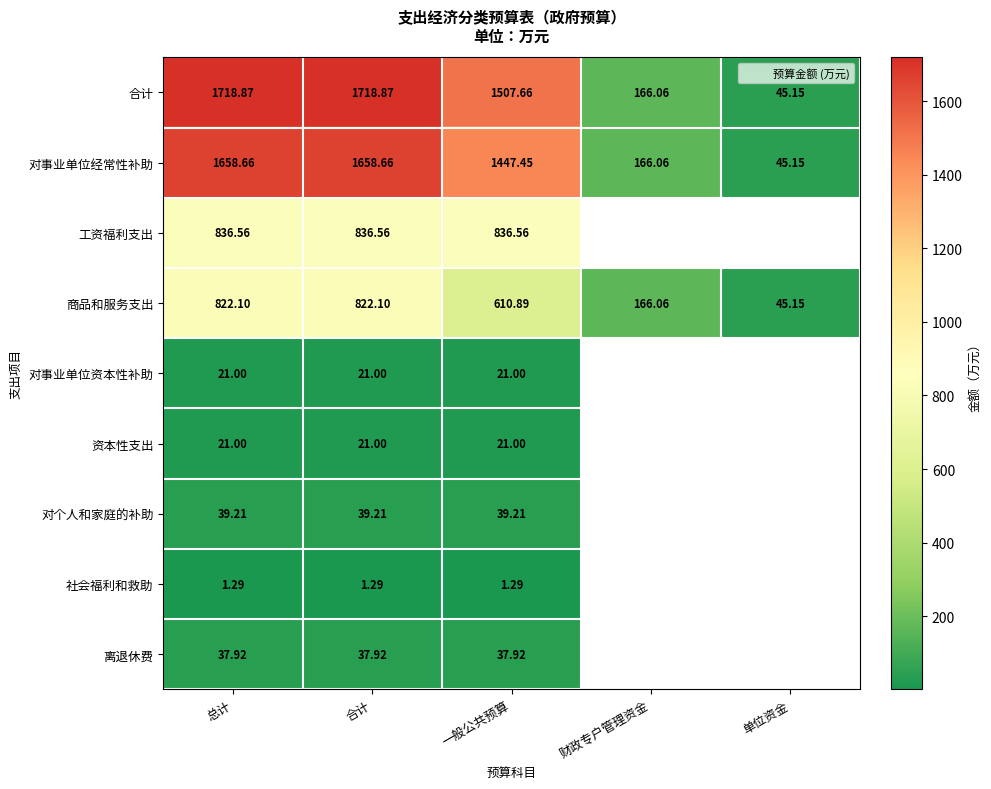

True or false: 对事业单位经常性补助 has a value of 45.1 at 单位资金.

True